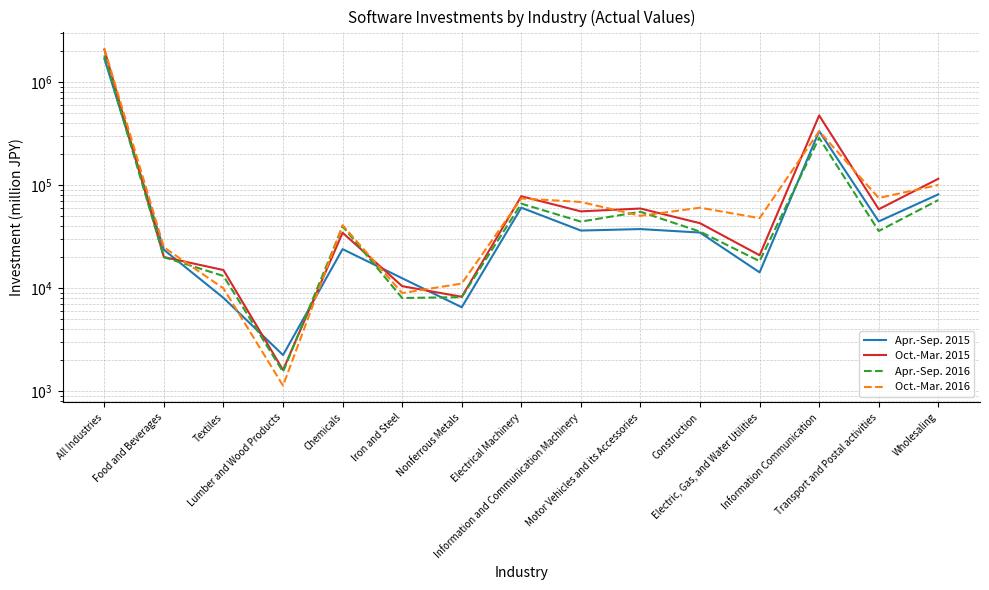

Where does the Apr.-Sep. 2015 series first go above 34577?

All Industries